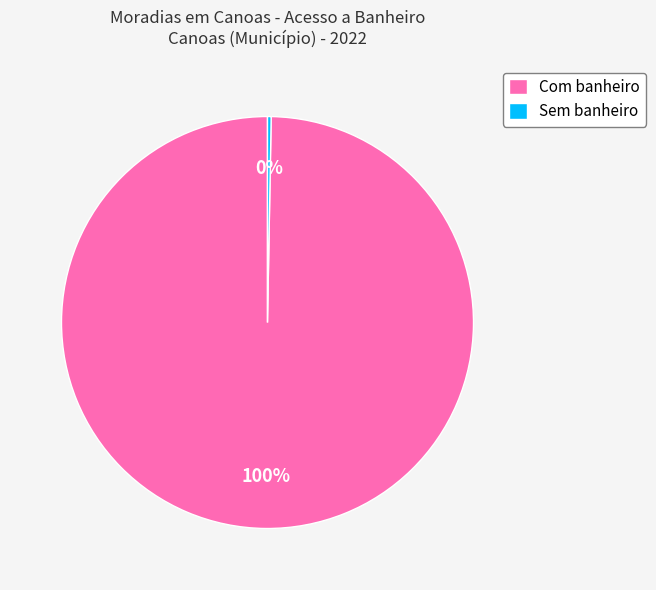

To the nearest percent, what is the combined percentage of Com banheiro and Sem banheiro?

100%